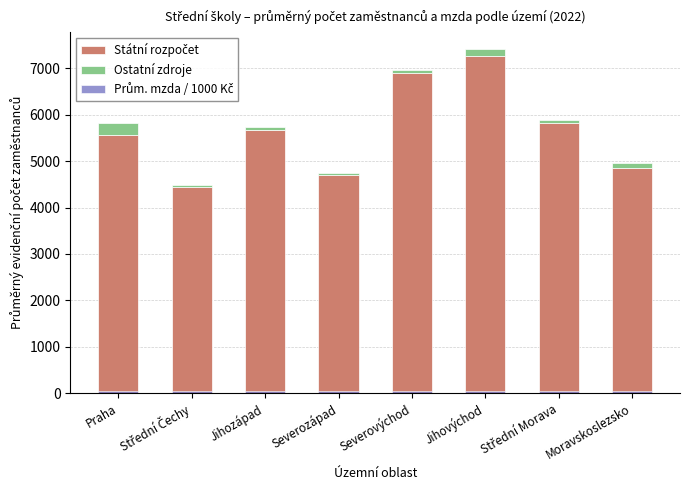

How many bars are there in each group?

3